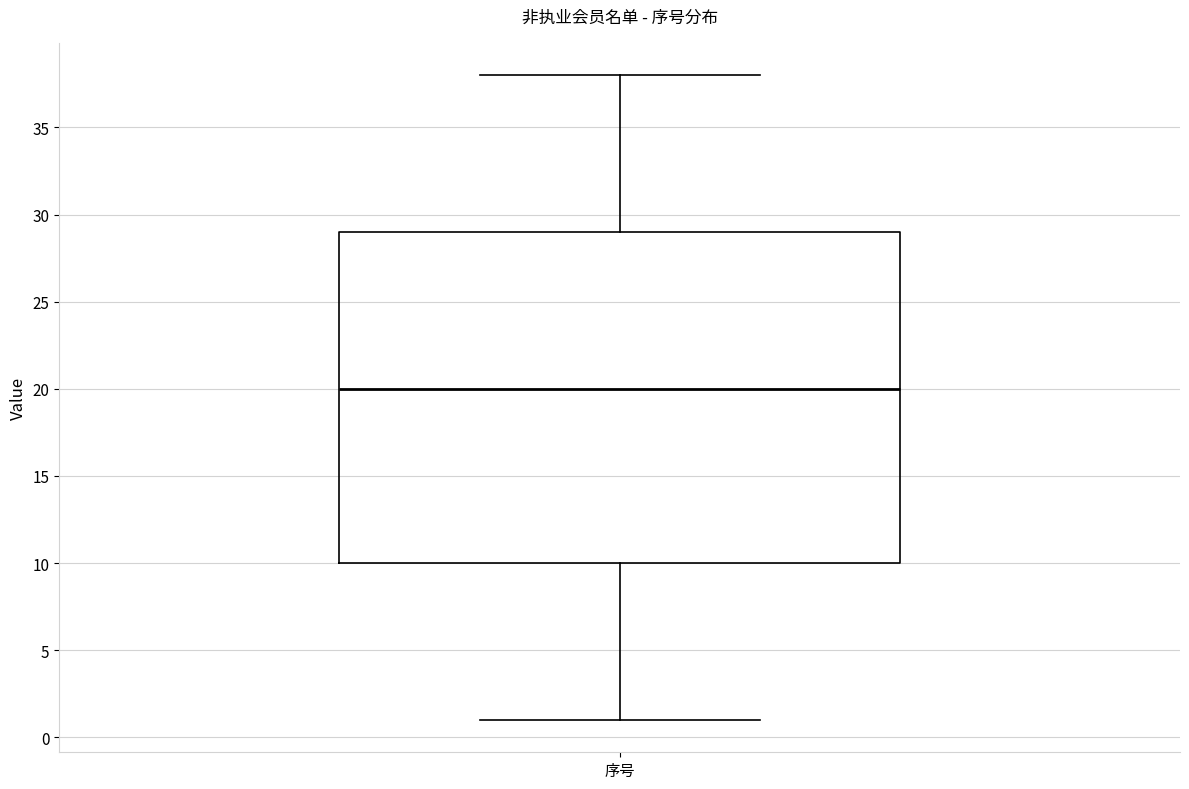

Where is the lower edge of the box for 序号 on the y-axis? The values are not printed on the chart, so give them approximately, as read against the axis.

10